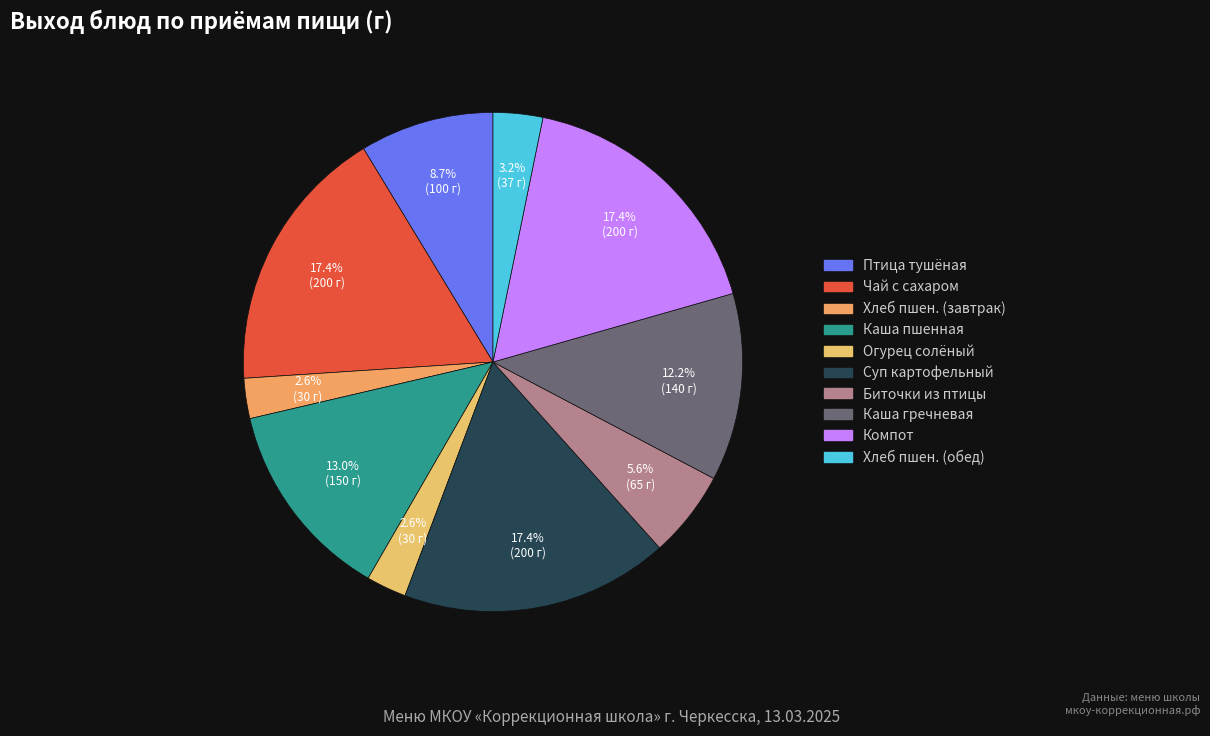

Count the number of slices in the pie.

10